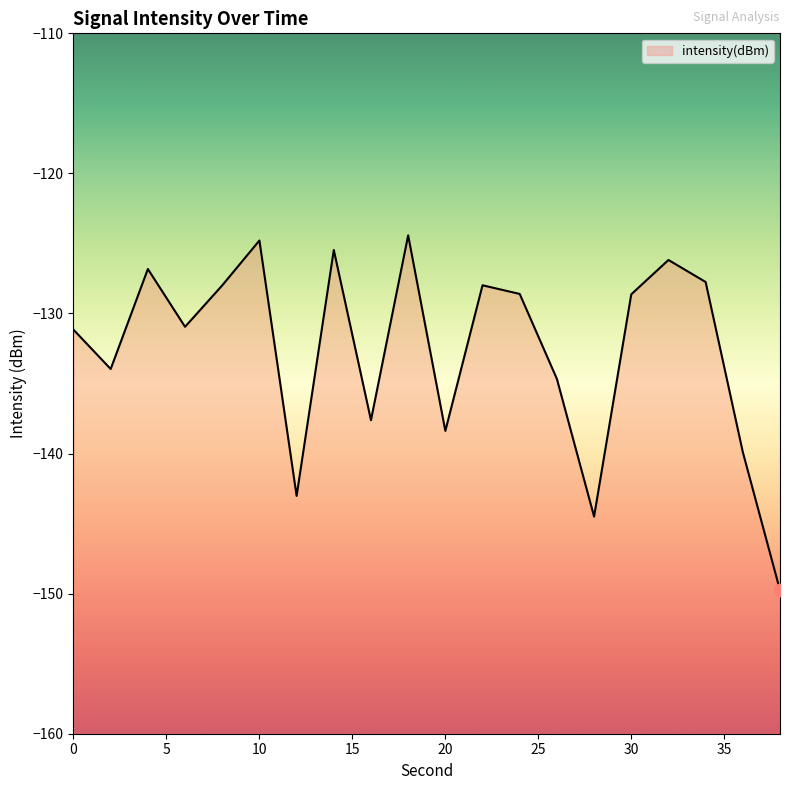

What is the change in value from 18 to 36?

-15.5